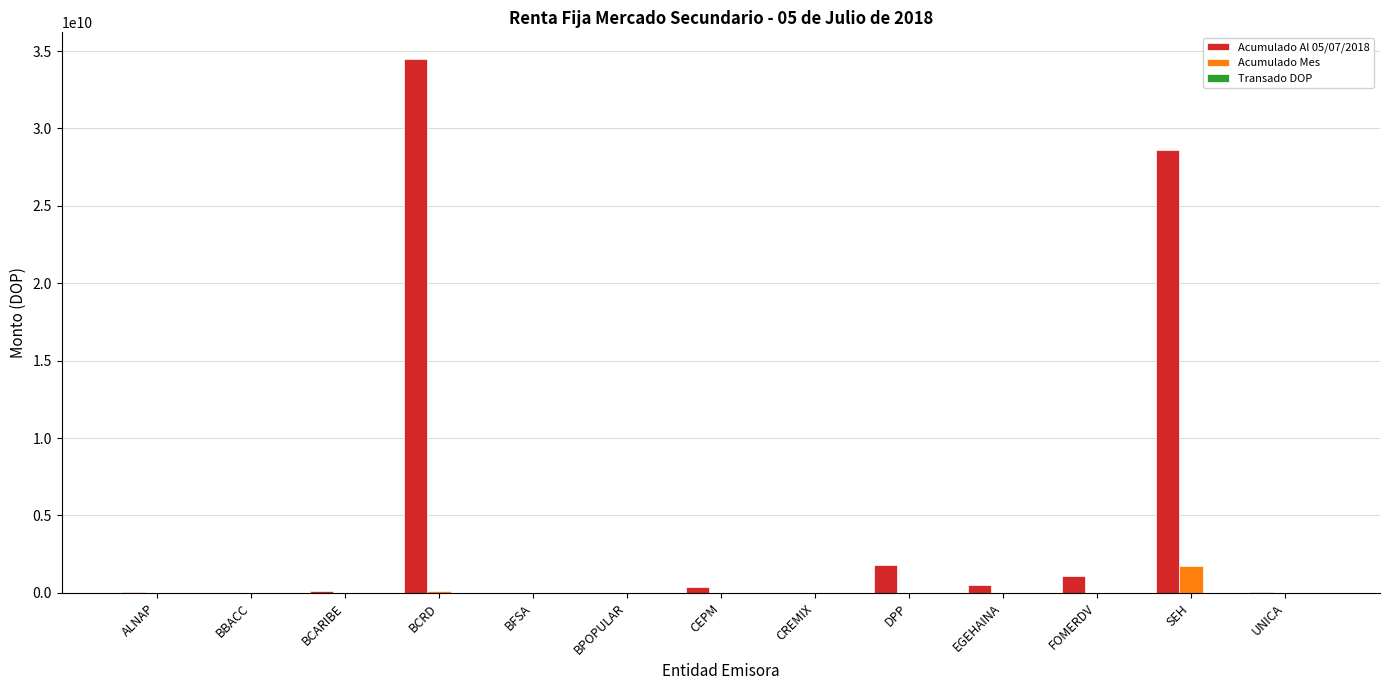

What is the maximum value for Acumulado Mes?

1742400187.7